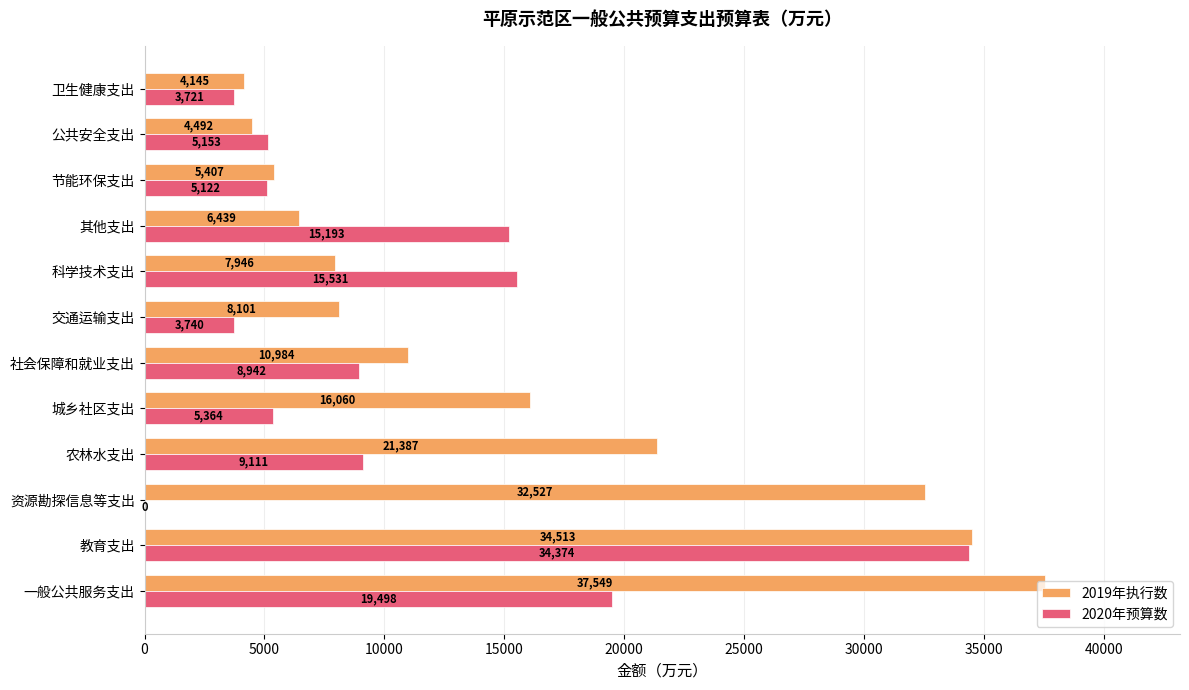

How many data points does each series have?

12